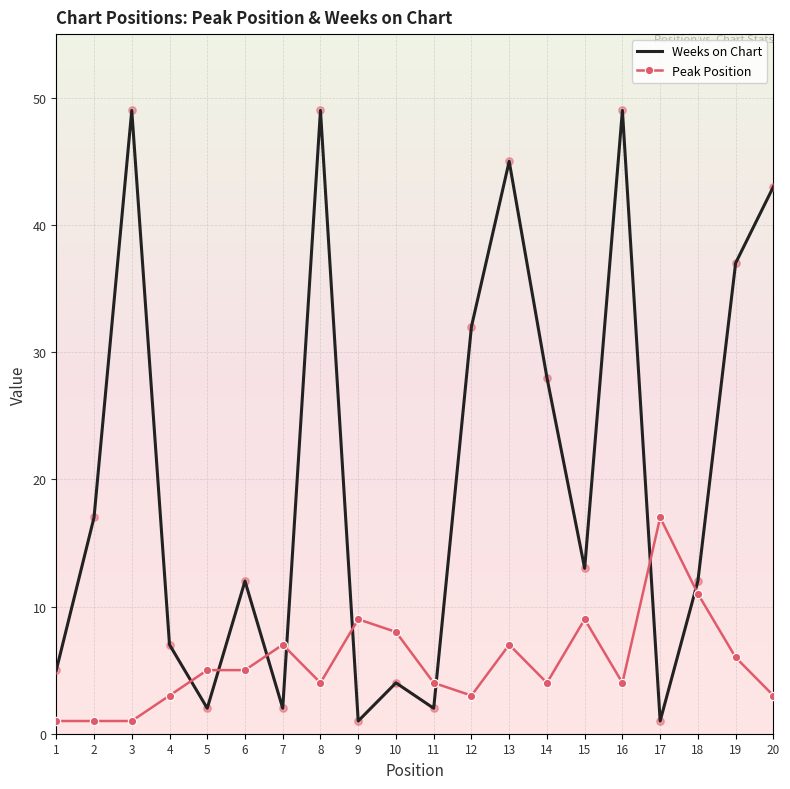

What are all the series names shown in the legend?

Weeks on Chart, Peak Position